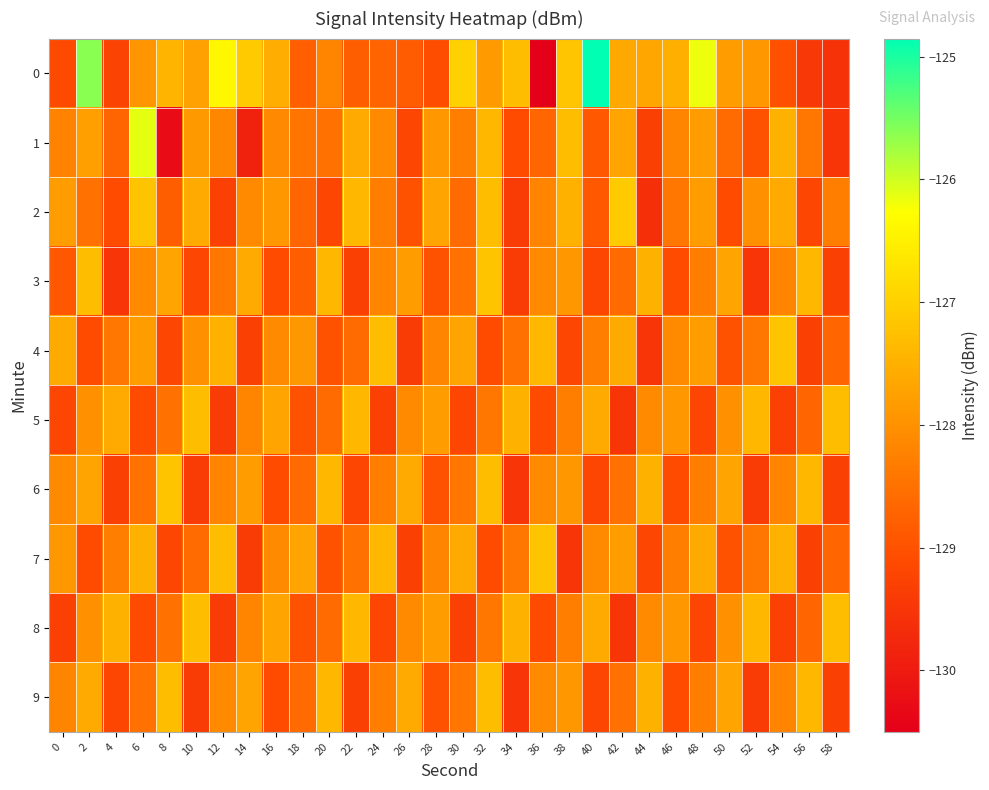

What is the maximum value shown in the chart?

-124.9